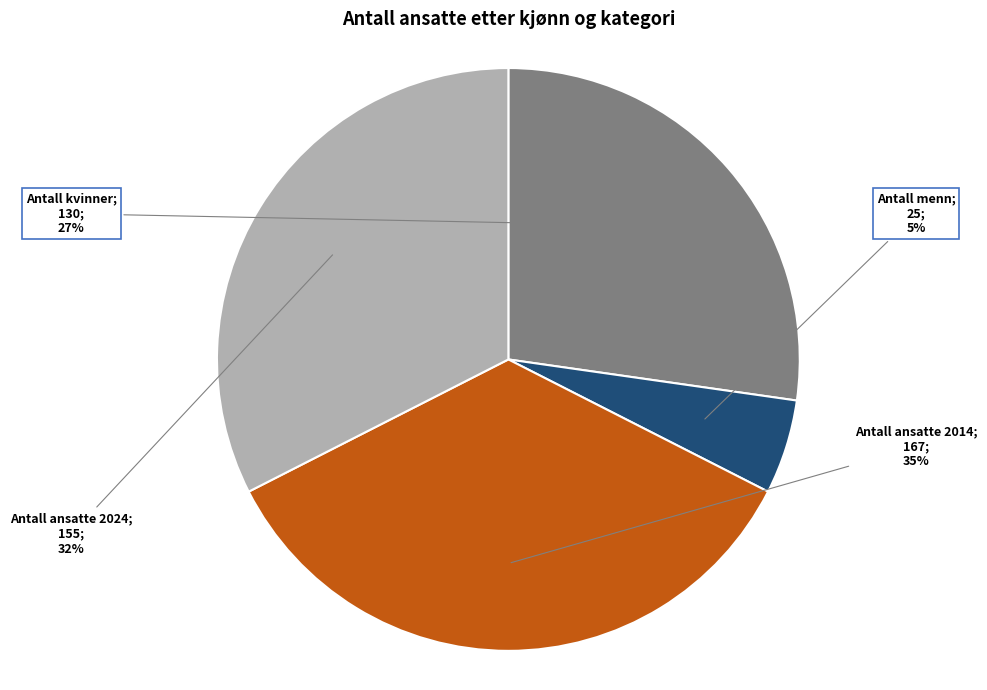

To the nearest percent, what is the average slice percentage?

25%